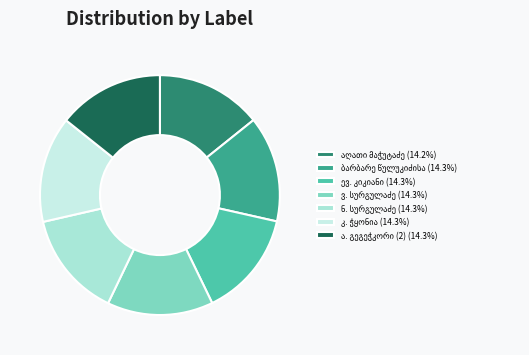

Do აღათი მაჭუტაძე and ა. გეგეჭკორი (2) together represent more than half of the pie?

No